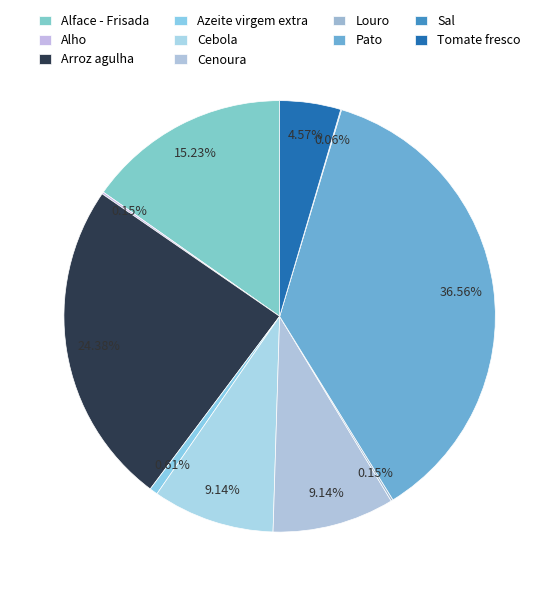

Rank the categories by value from highest to lowest.

Pato, Arroz agulha, Alface - Frisada, Cebola, Cenoura, Tomate fresco, Azeite virgem extra, Alho, Louro, Sal